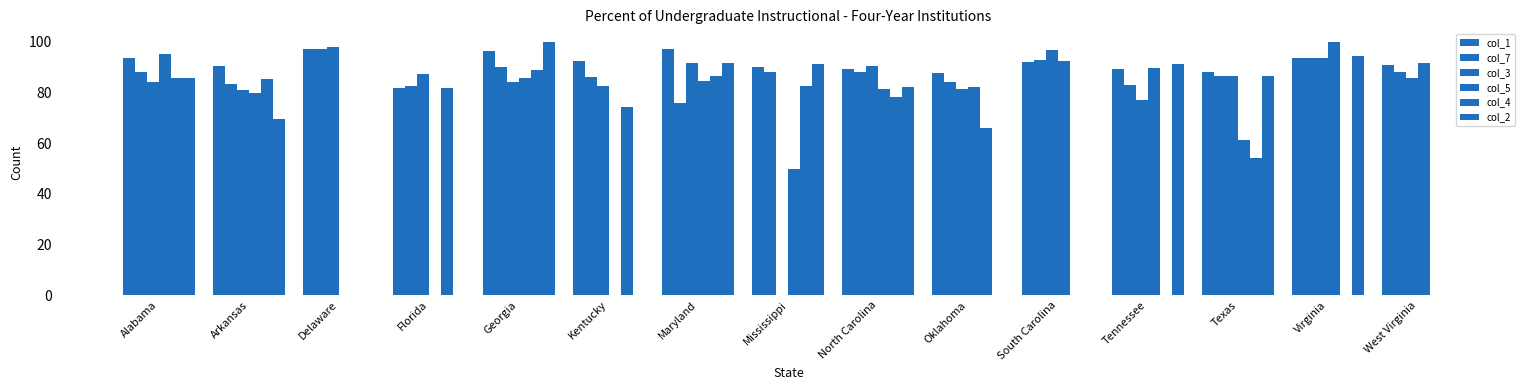

What position from the right is Arkansas?

14